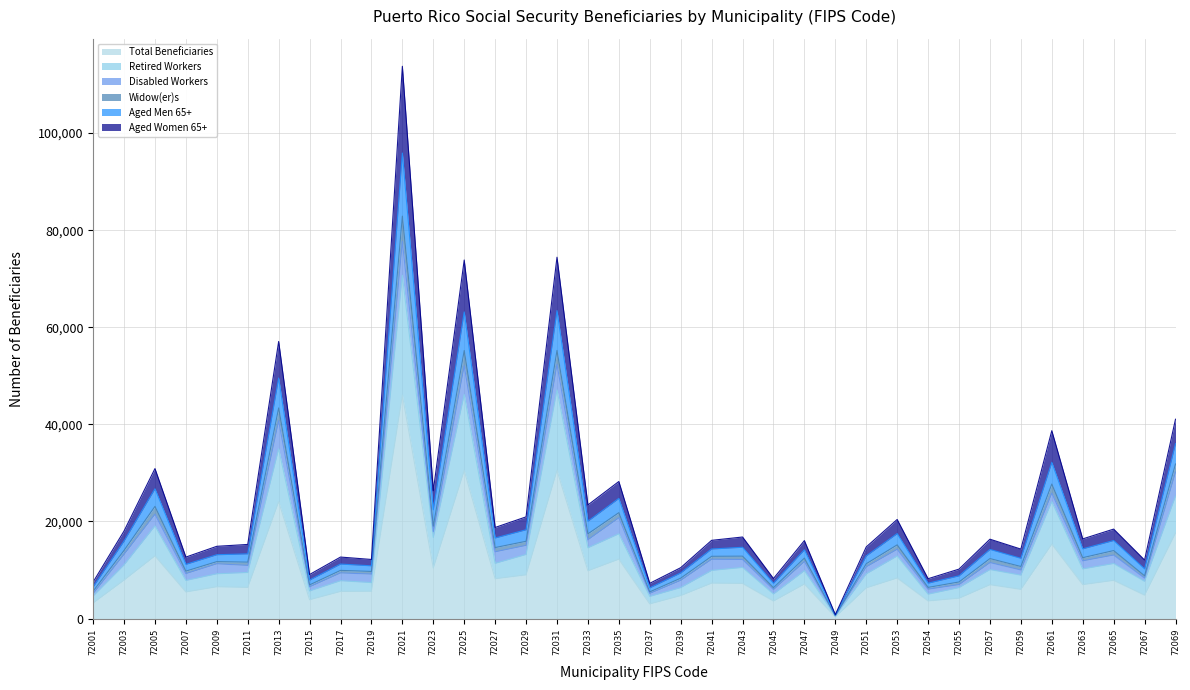

At which category does Total Beneficiaries reach its first local valley?

72007